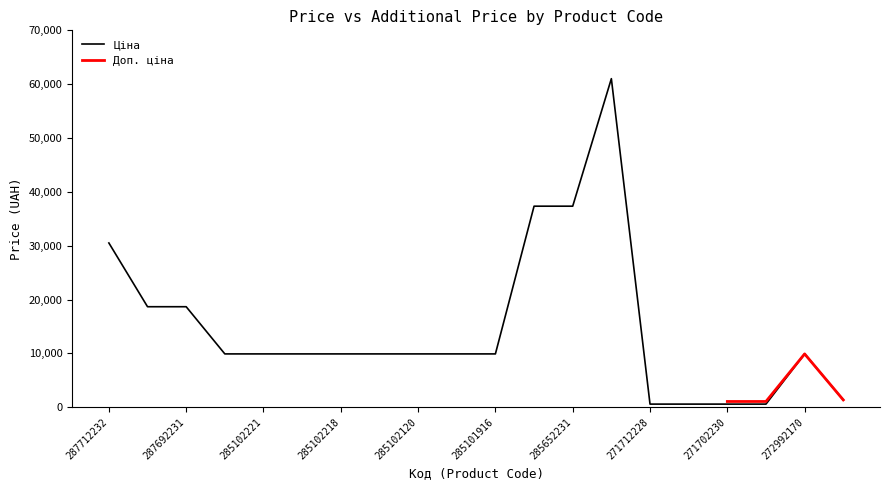

Rank the categories by value from highest to lowest.

285672232, 285652233, 285652231, 287712232, 287692233, 287692231, 285101569, 285102221, 285102219, 285102218, 285102216, 285102120, 285102044, 285101916, 272992170, 24221099, 271712228, 271712227, 271702230, 271702229